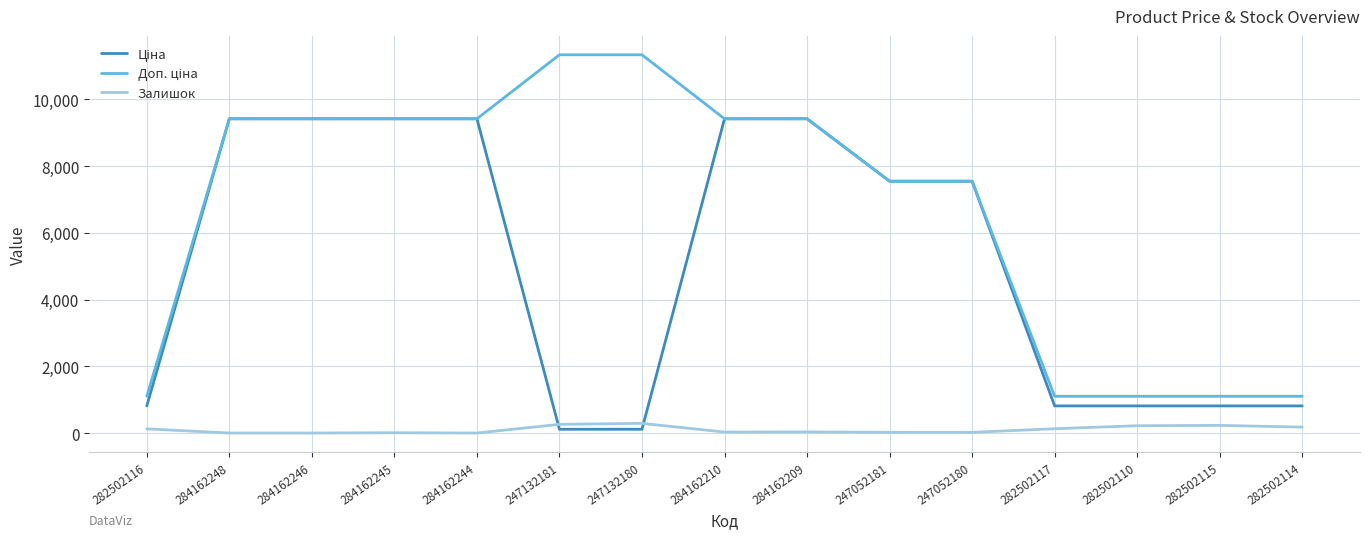

What is the maximum value for Залишок?

290.0